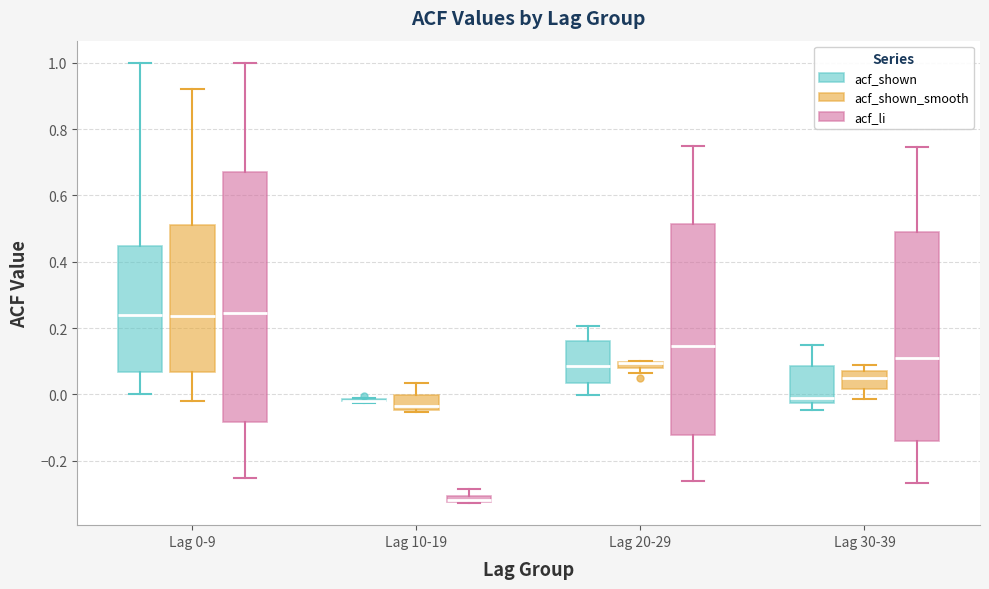

Where does the median line of the box for Lag 20-29 (acf_shown) sit on the y-axis? The values are not printed on the chart, so give them approximately, as read against the axis.

0.08